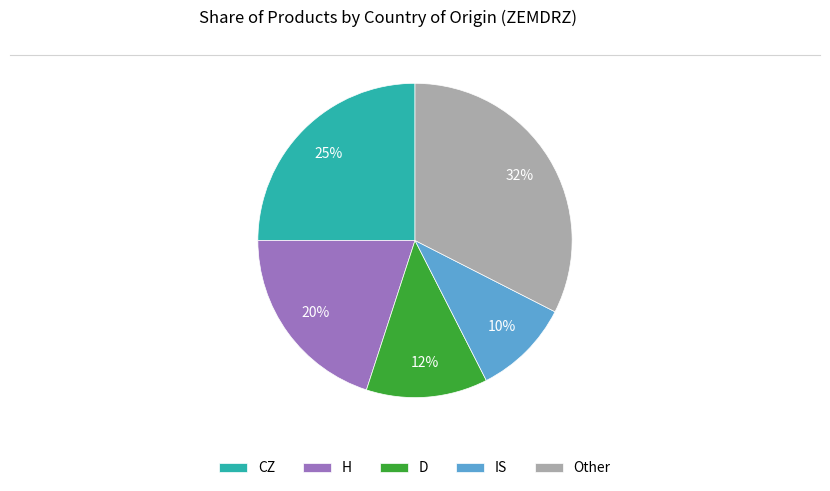

Approximately how many times larger is the value at H compared to CZ?

0.8